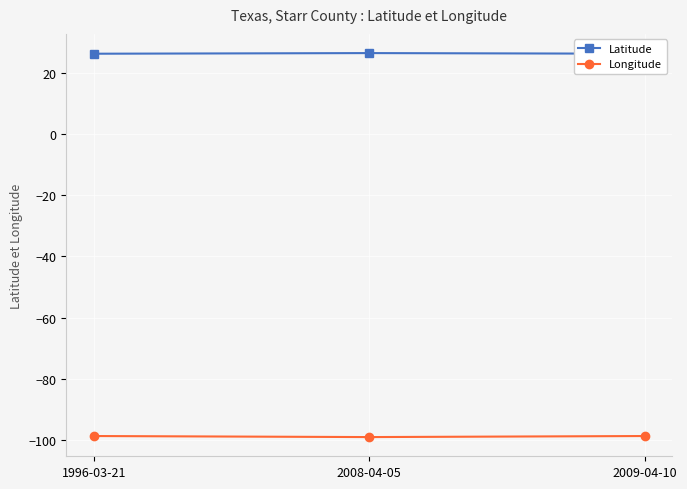

What is the average value of the Longitude series?

-98.9